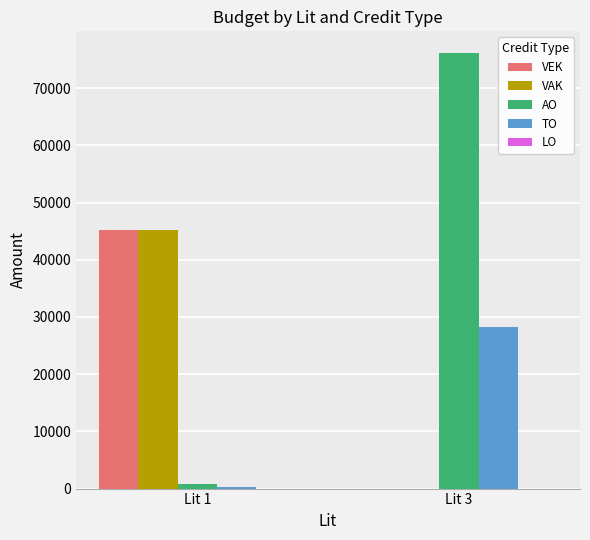

What is the maximum value for TO?

28209